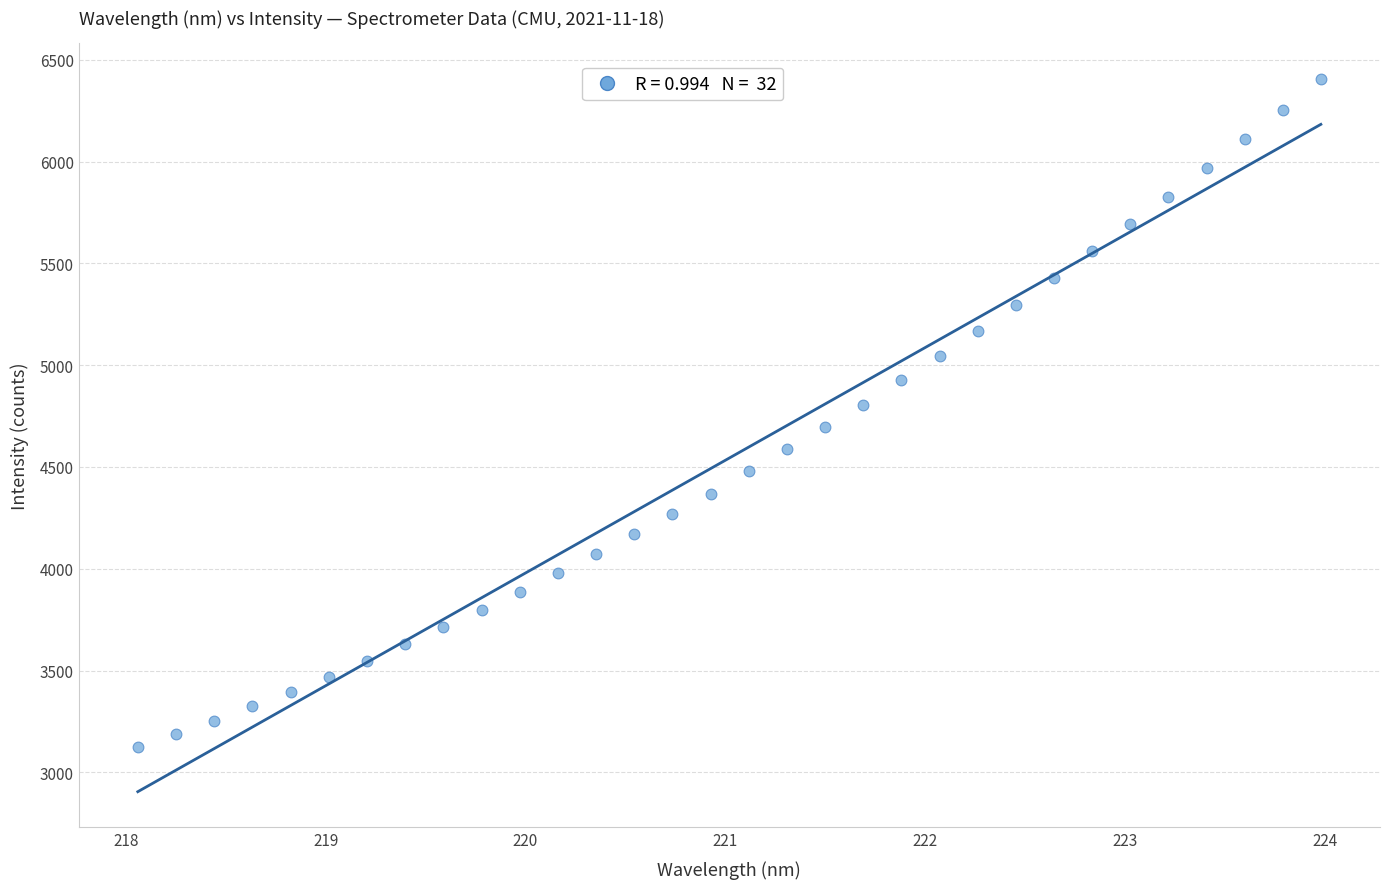

What is the range of Y values (max minus min)?

3283.9